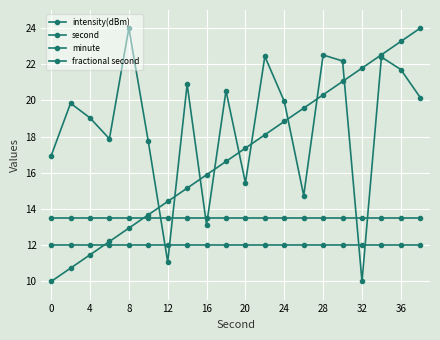

How many lines are shown in the chart?

4